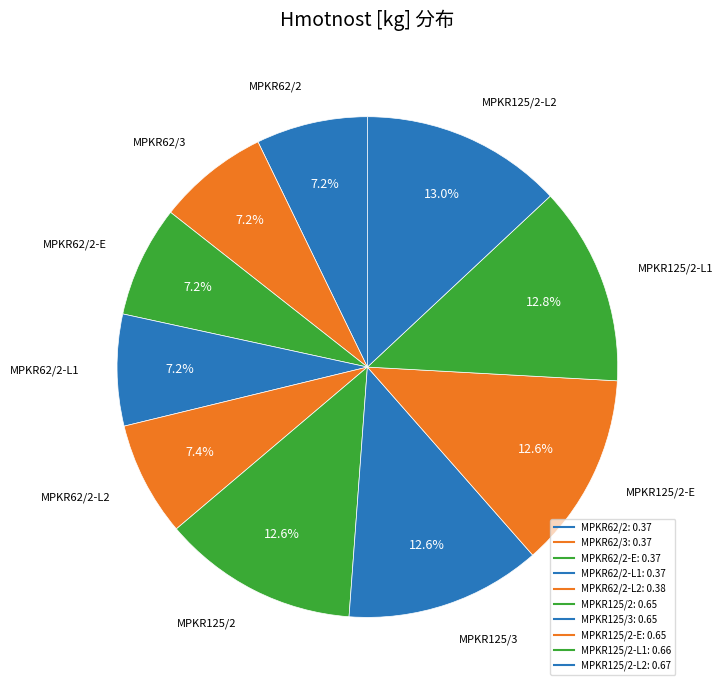

Which category has the biggest portion of the pie?

MPKR125/2-L2